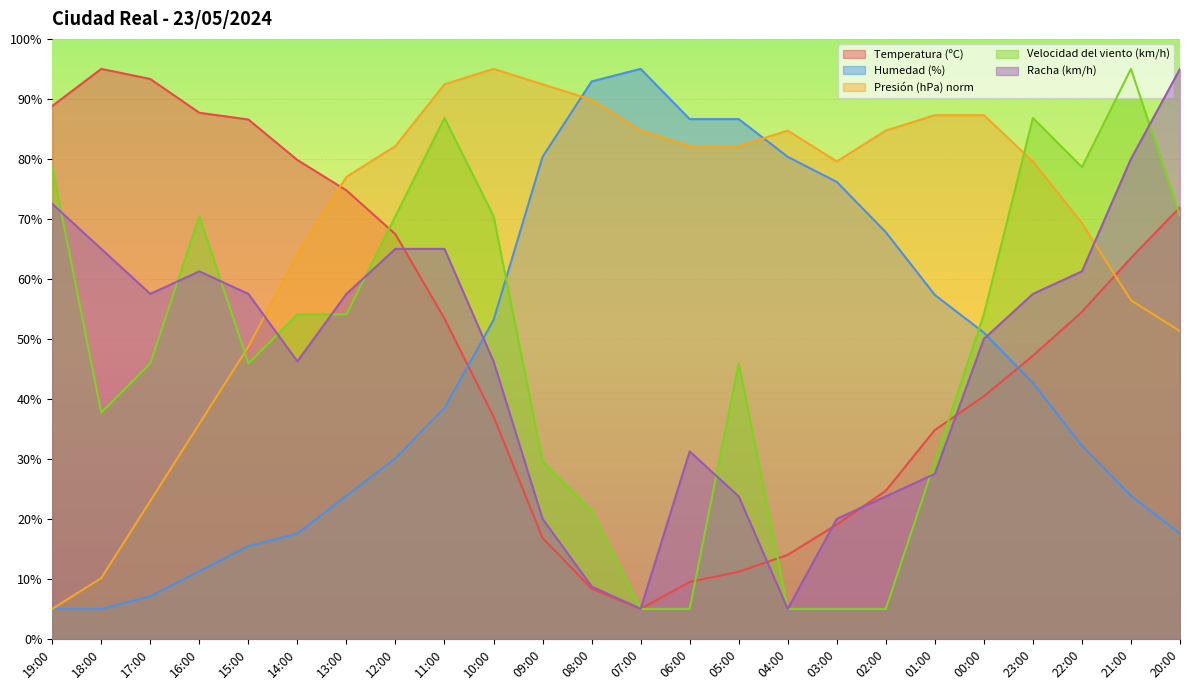

At which category is the sum across all series the highest?

11:00